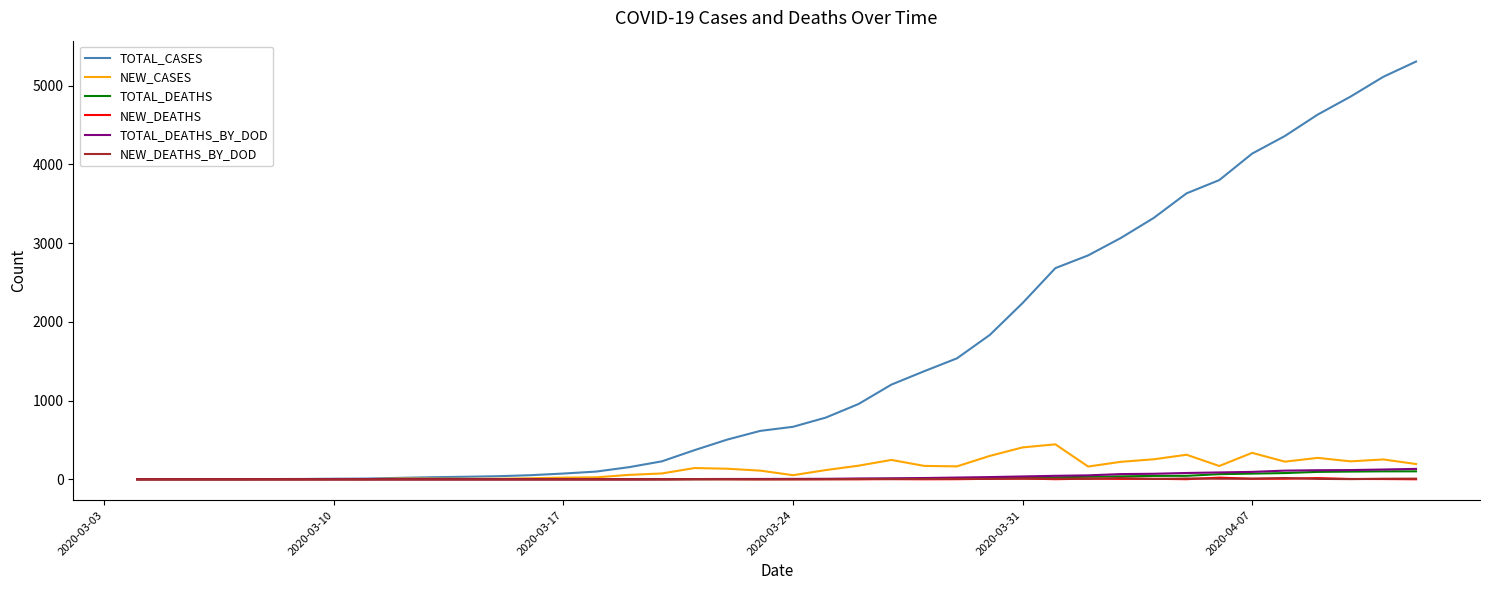

Which series has the largest total across all categories?

TOTAL_CASES